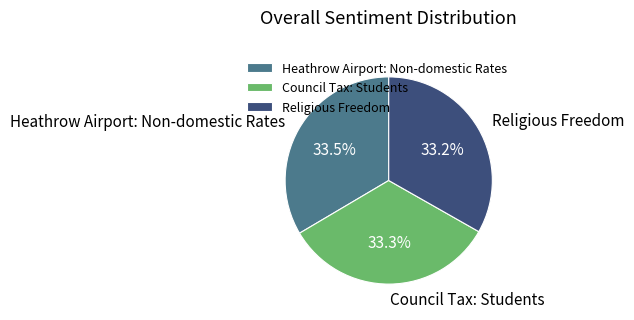

Is Council Tax: Students the majority of the pie?

No